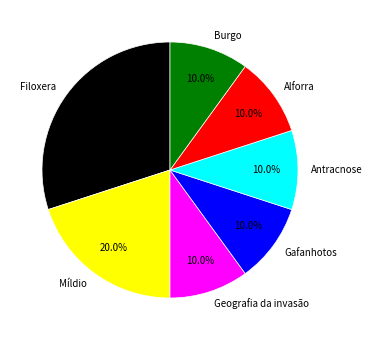

Combined, do Burgo and Míldio account for over 50%?

No